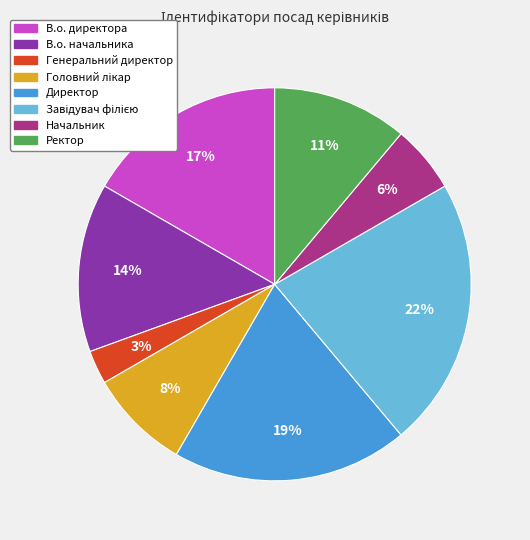

What is the ratio of the value at В.о. директора to the value at В.о. начальника?

1.2